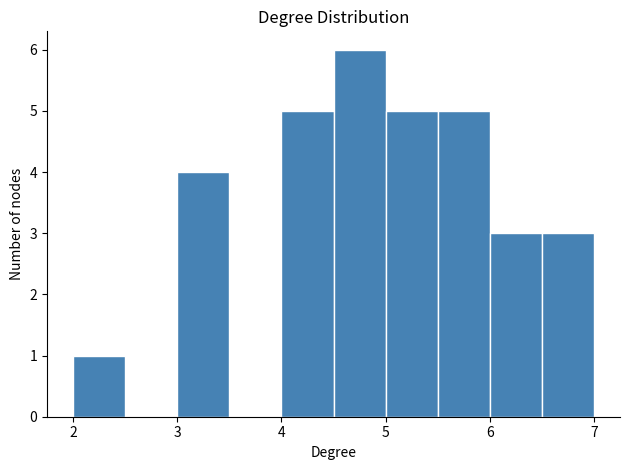

Reading left to right, transcribe this chart: for each bar, give the range it covers on the x-axis and its height. The values are not printed on the chart, so give them approximately, as read against the axis.

2.0 to 2.5: 1
2.5 to 3.0: 0
3.0 to 3.5: 4
3.5 to 4.0: 0
4.0 to 4.5: 5
4.5 to 5.0: 6
5.0 to 5.5: 5
5.5 to 6.0: 5
6.0 to 6.5: 3
6.5 to 7.0: 3